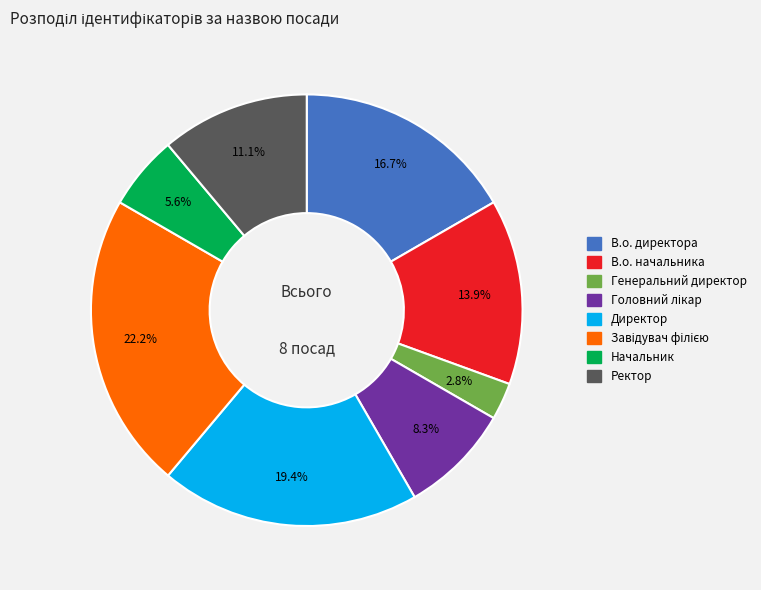

Does any single category account for the majority?

No